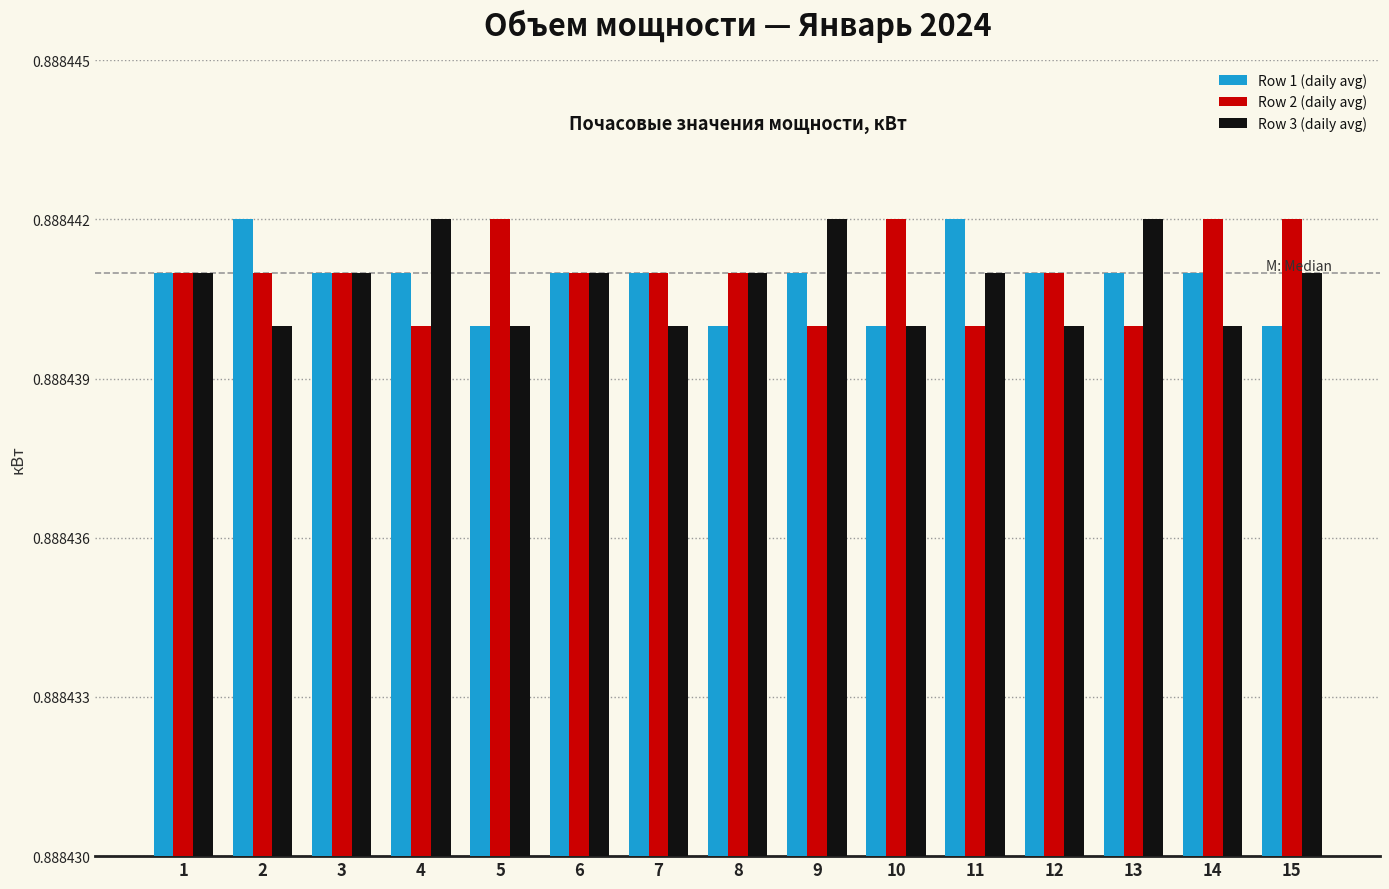

True or false: Row 3 (daily avg) has a value of 0.3 at 5.

False